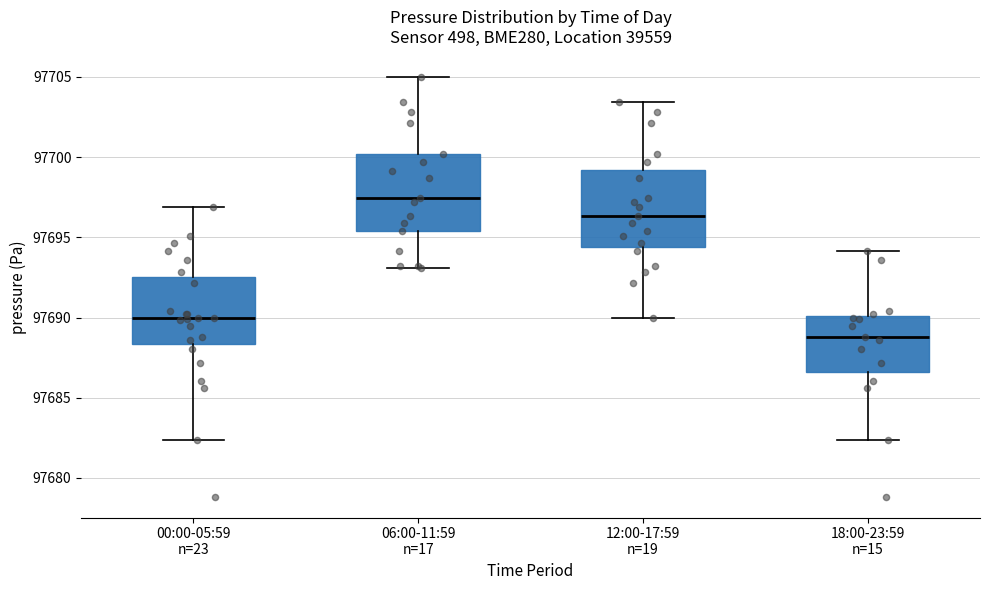

Reading left to right, read every box against the y-axis: the position of its median line, the range the box covers, and the ends of its whiskers. The values are not printed on the chart, so give them approximately, as read against the axis.

00:00-05:59 n=23: median 97690.0, box 97688.5 to 97692.5, whiskers 97682.5 to 97697.0
06:00-11:59 n=17: median 97697.5, box 97695.5 to 97700.0, whiskers 97693.0 to 97705.0
12:00-17:59 n=19: median 97696.5, box 97694.5 to 97699.0, whiskers 97690.0 to 97703.5
18:00-23:59 n=15: median 97689.0, box 97686.5 to 97690.0, whiskers 97682.5 to 97694.0